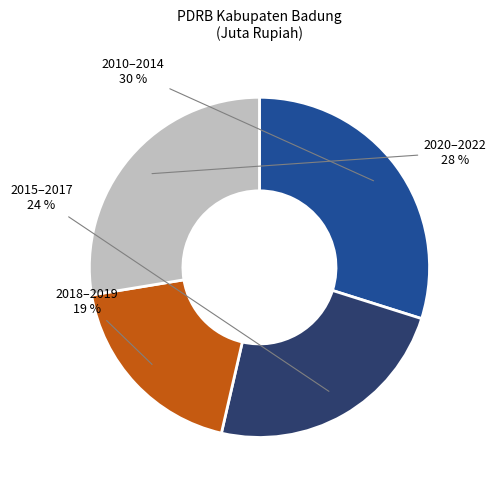

Is there any slice that represents more than half of the pie?

No